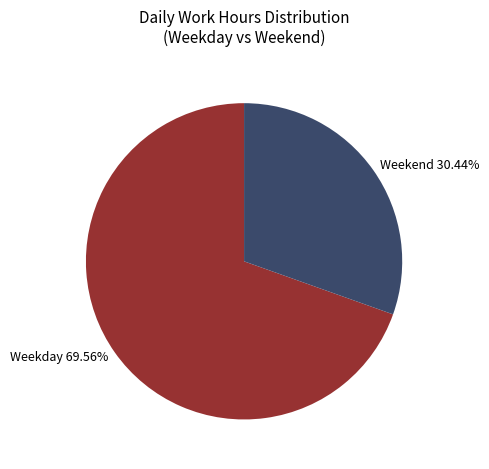

How many slices are in this pie chart?

2